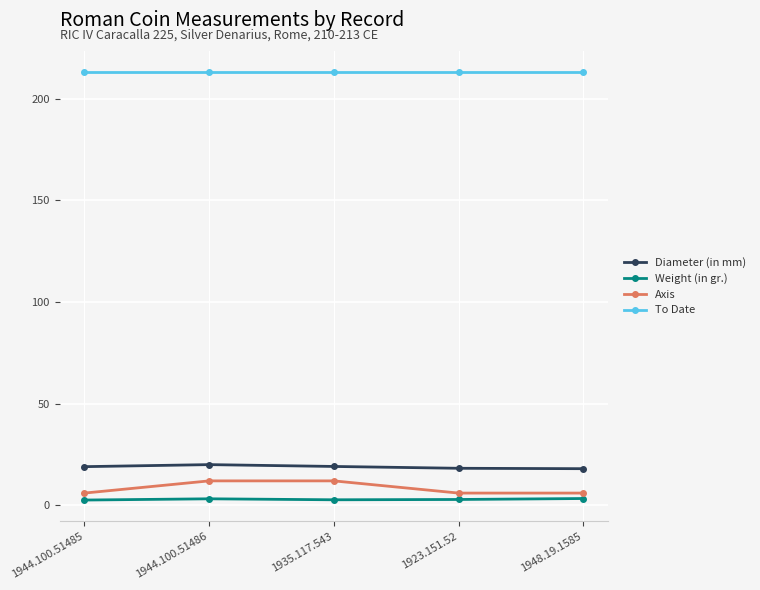

The value of To Date at 1923.151.52 is 213.0. True or false?

True